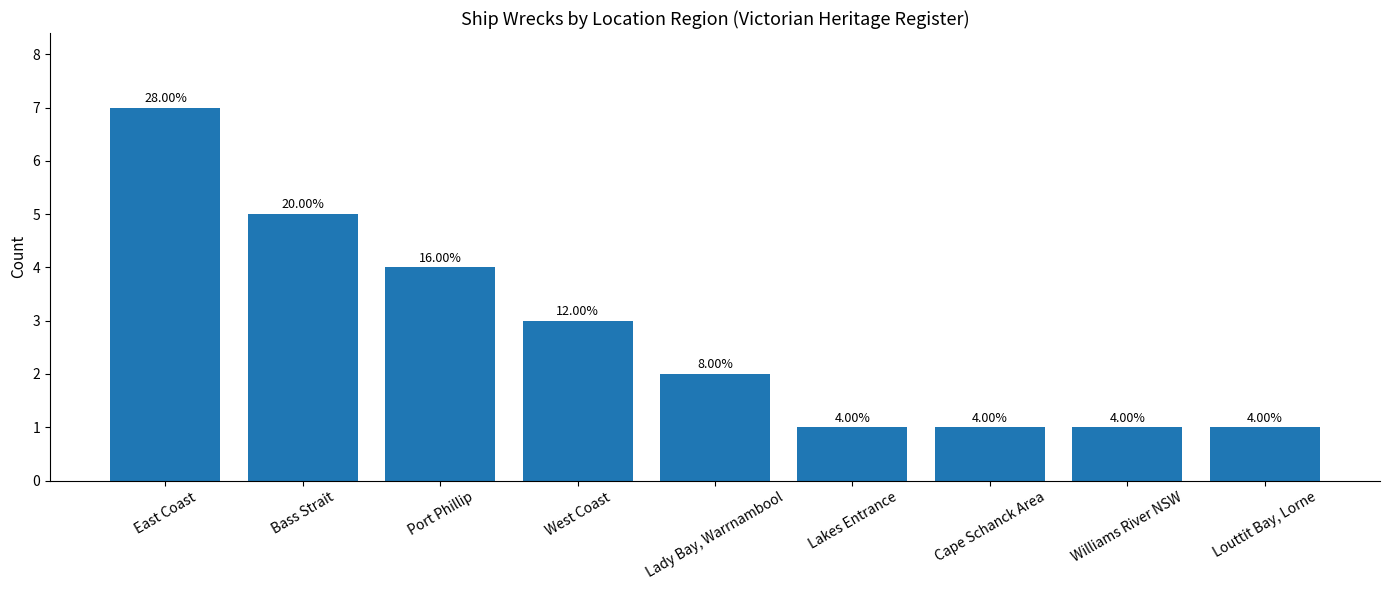

Are the bars horizontal?

No